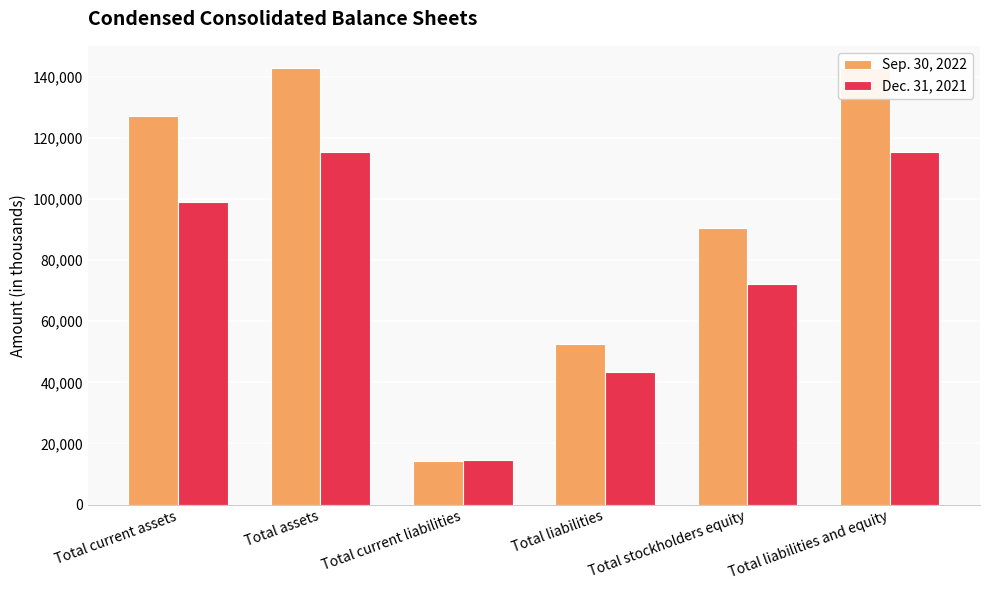

Which label corresponds to the smallest value in the chart?

Total current liabilities